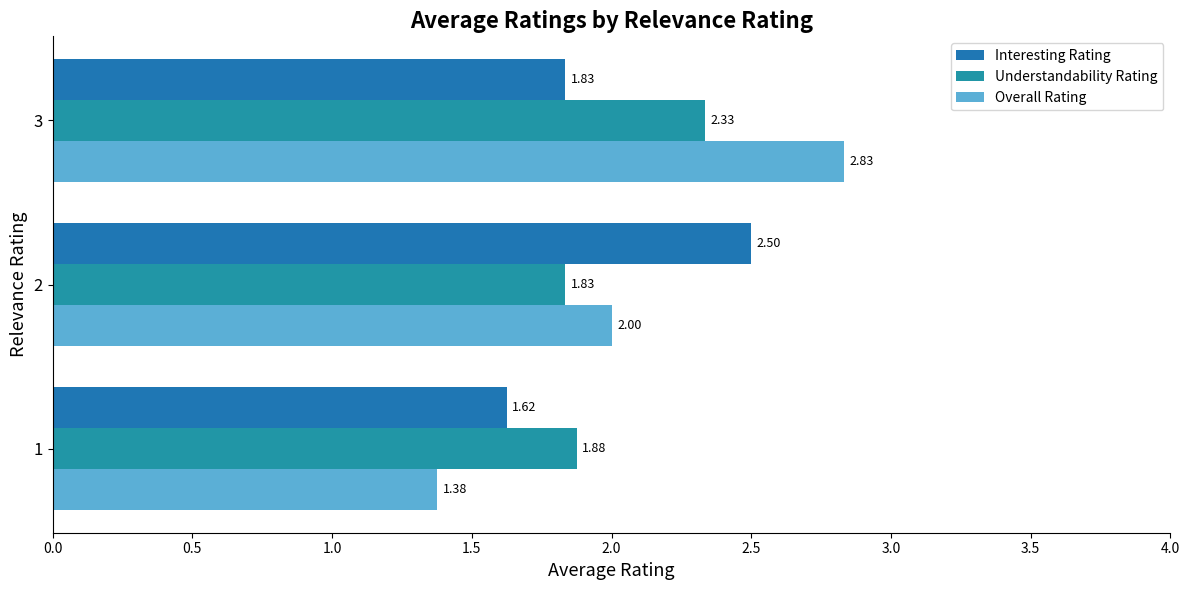

What position from the right is 0.0?

3